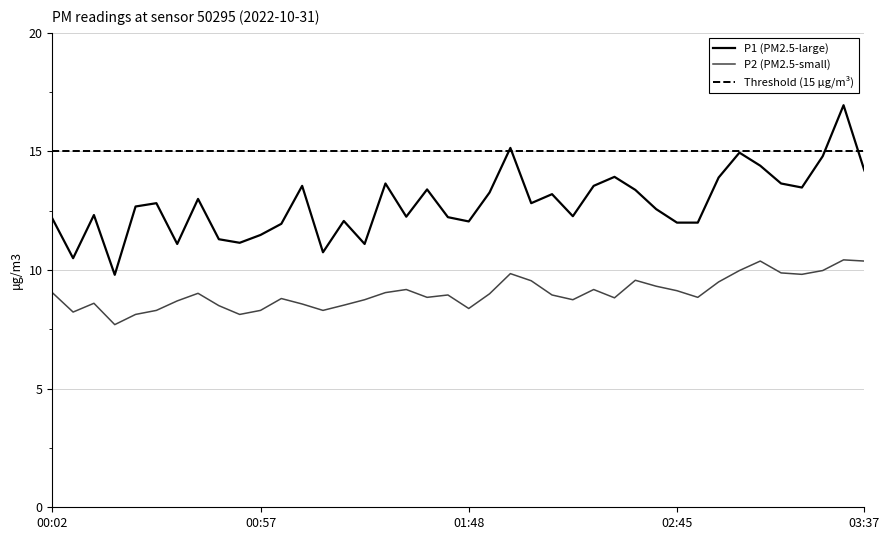

The value of P1 at 02:19 is 18.7. True or false?

False